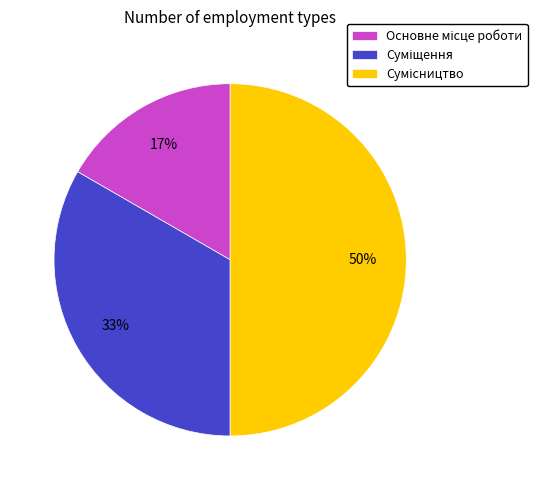

To the nearest percent, what is the difference between the largest and smallest slice percentages?

33%